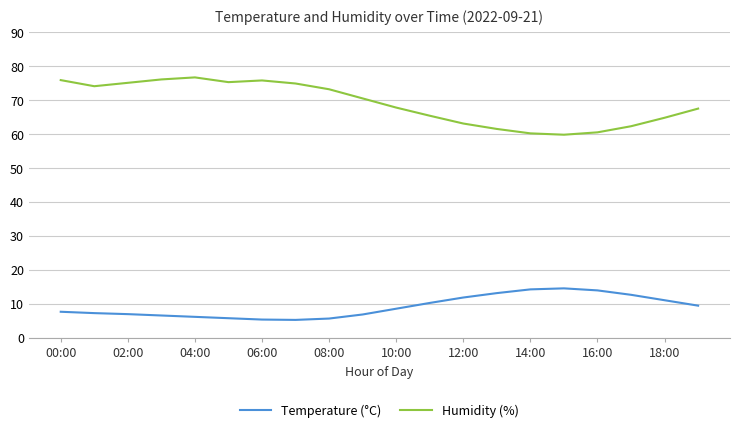

What is the difference between the second highest and minimum values in the Humidity (%) series?

16.3